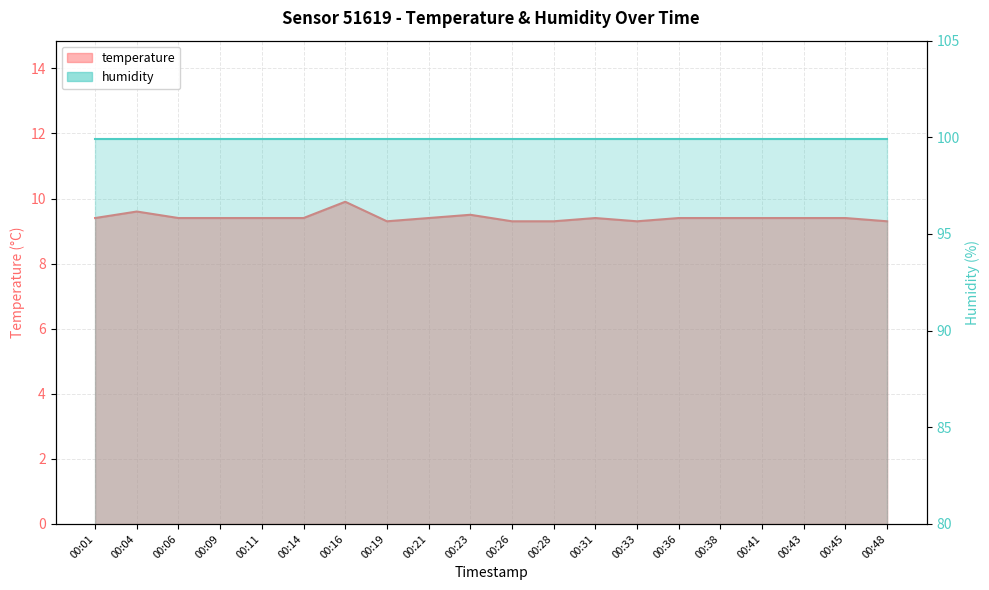

What is the change in value from 00:09 to 00:33?

-0.1